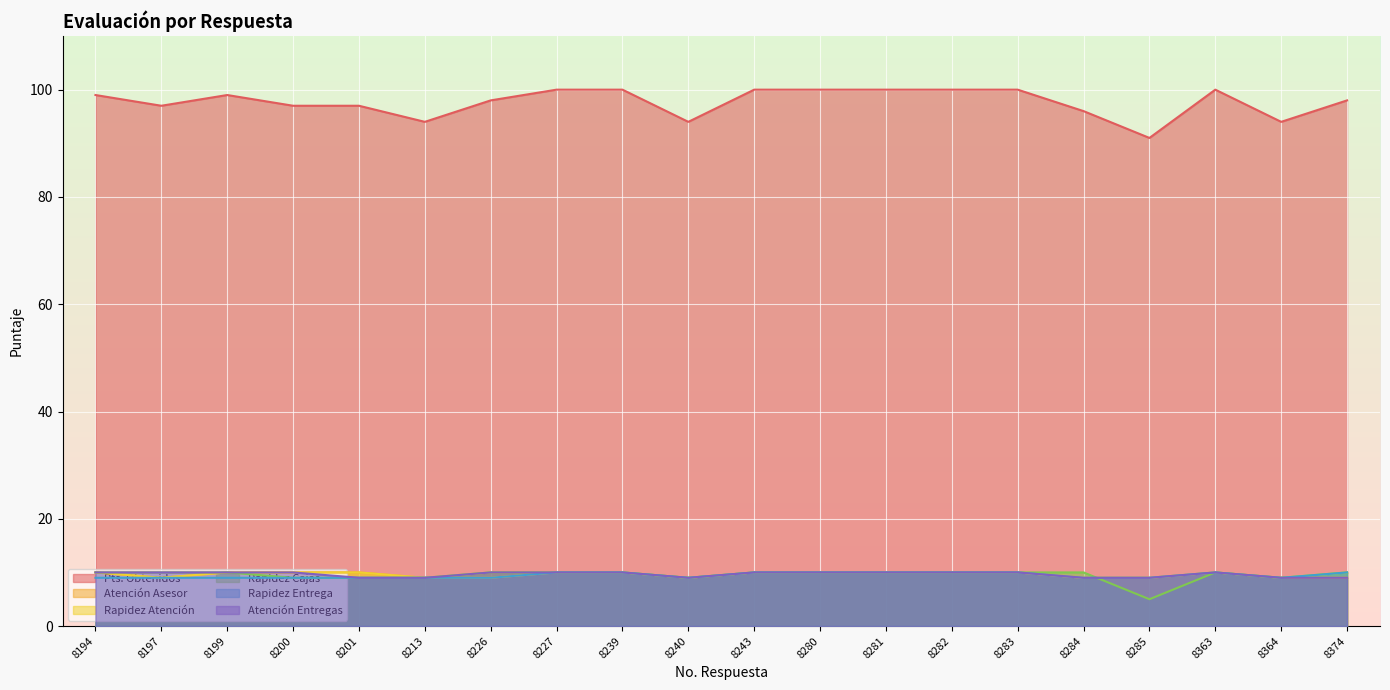

The Rapidez Cajas series shows 10 at 8283. True or false?

True